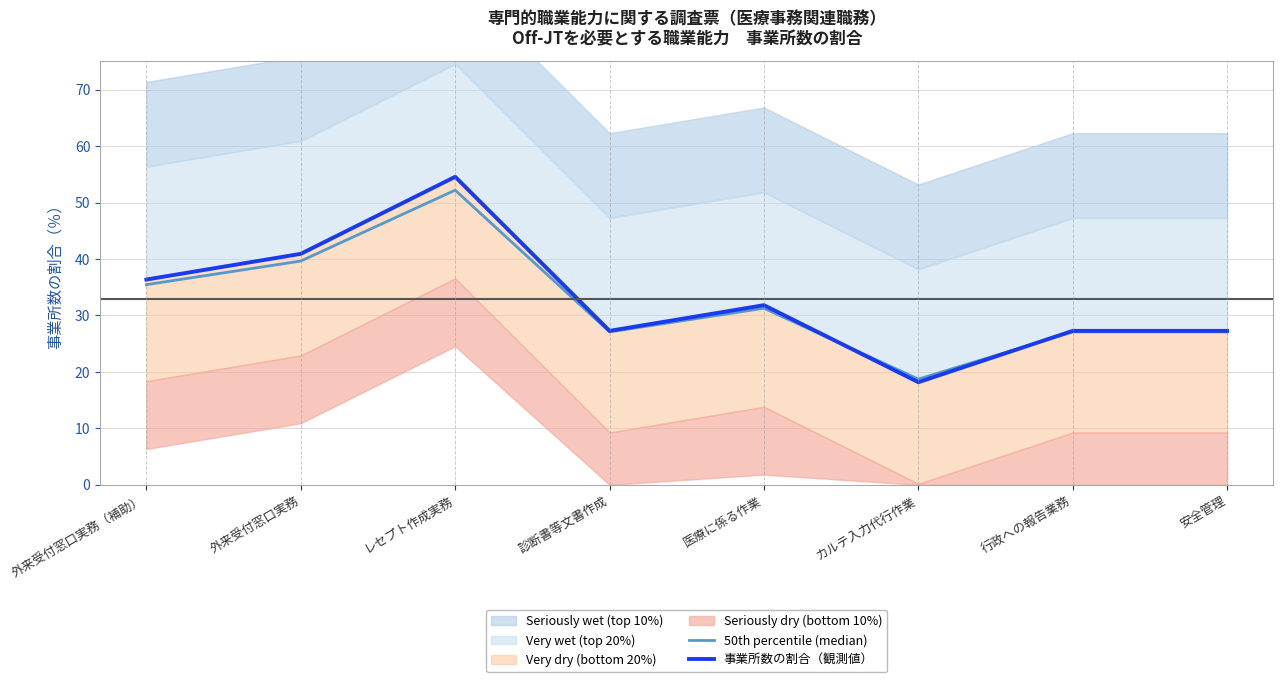

At which label is 50th percentile (median) closest to 35?

外来受付窓口実務（補助）